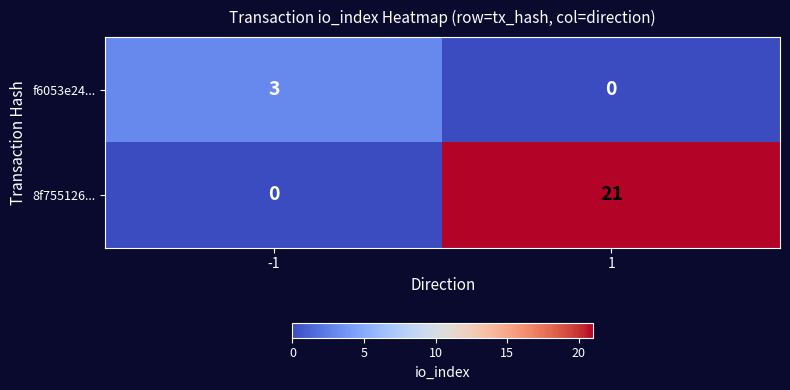

Is the value of f6053e24... at 1 greater than the value of 8f755126... at 1?

No